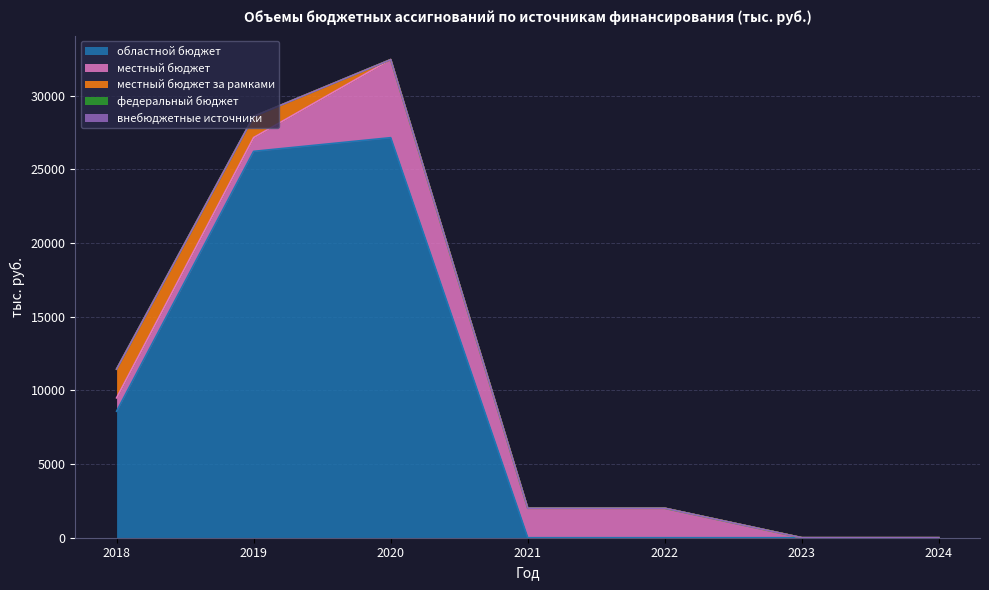

Rank the series at 2021 from highest to lowest value.

местный бюджет, областной бюджет, местный бюджет за рамками, федеральный бюджет, внебюджетные источники